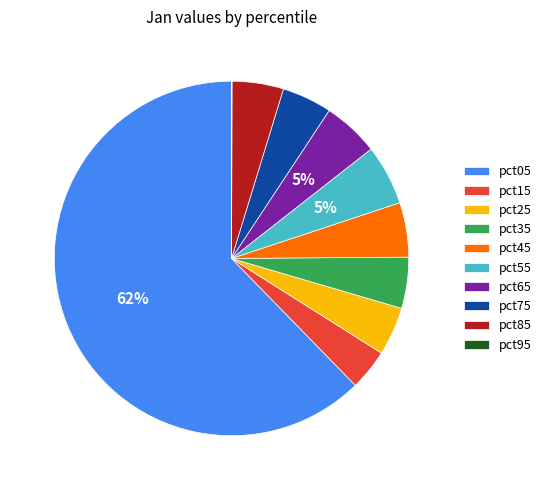

Between pct05 and pct65, which is larger?

pct05